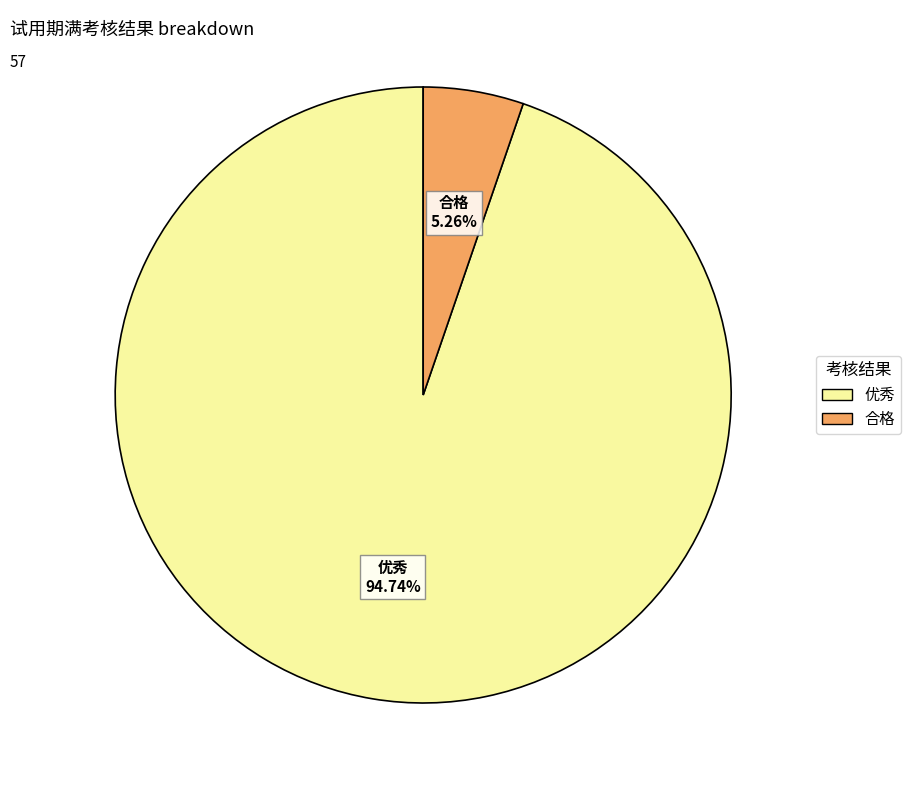

How many segments does this pie chart have?

2